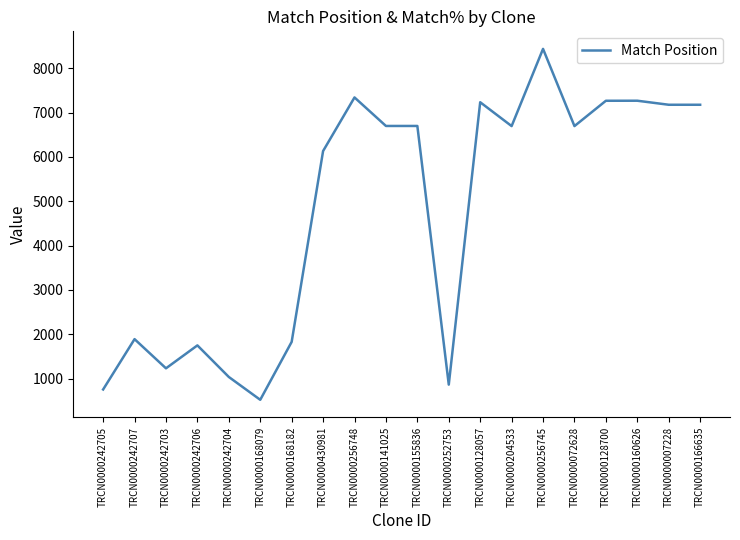

What is the sum of all values?

94678